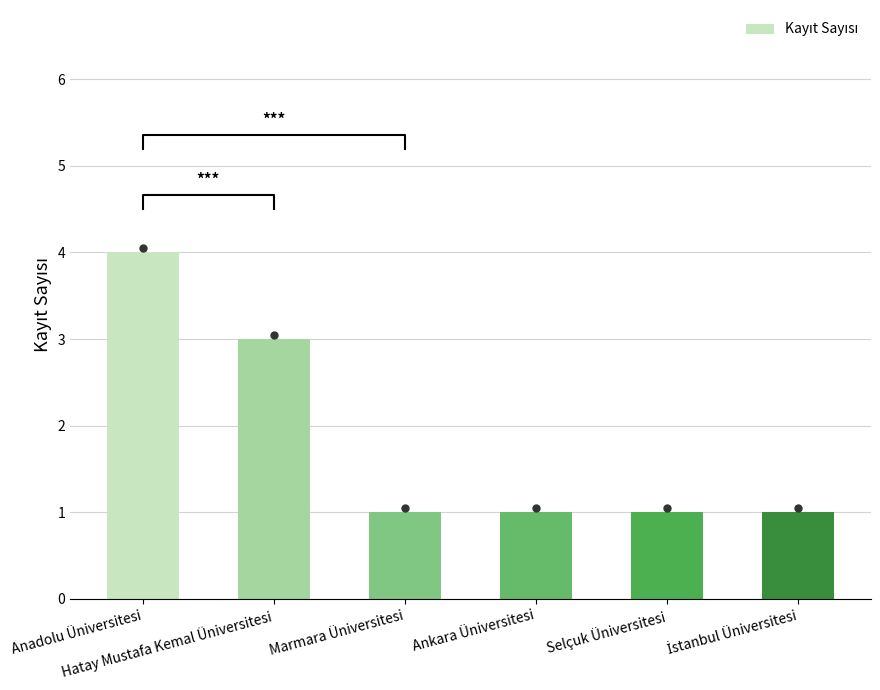

Where is the data nearest to the value 2?

Hatay Mustafa Kemal Üniversitesi